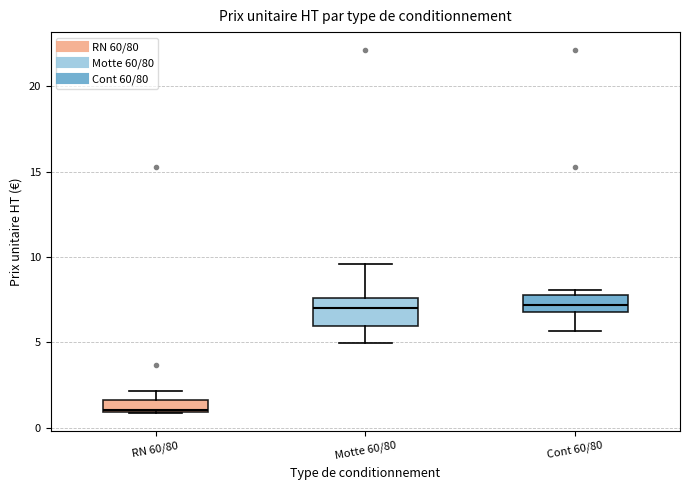

Comparing the boxes themselves (not the whiskers), which one is the tallest?

Motte 60/80